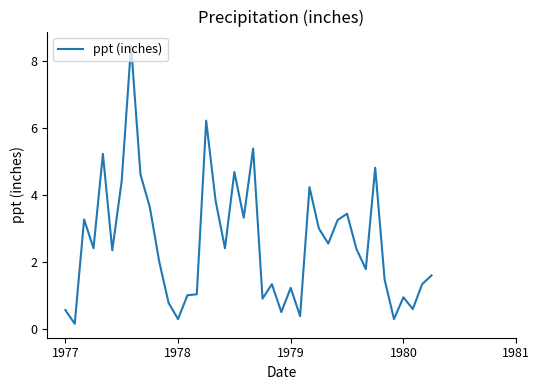

What is the difference between the maximum and minimum values?

8.3